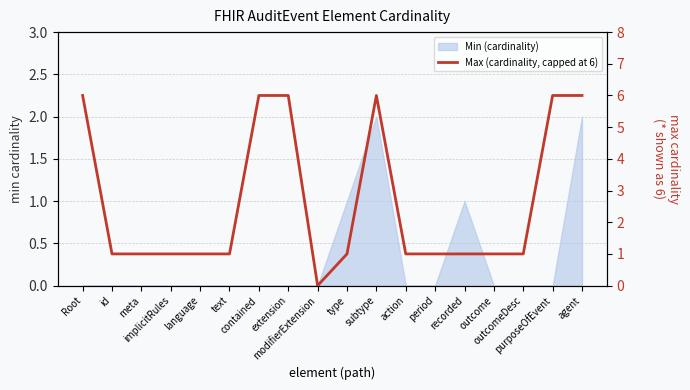

What is the sum of the values at text and period?

2